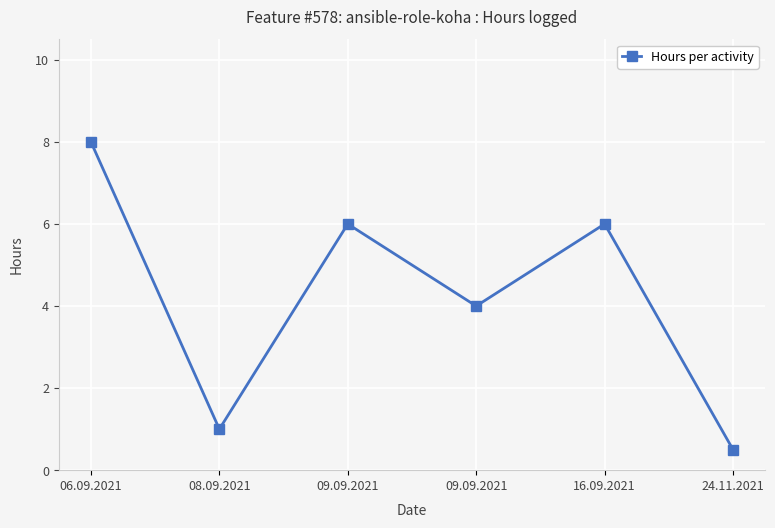

What is the sum of all values?

25.5